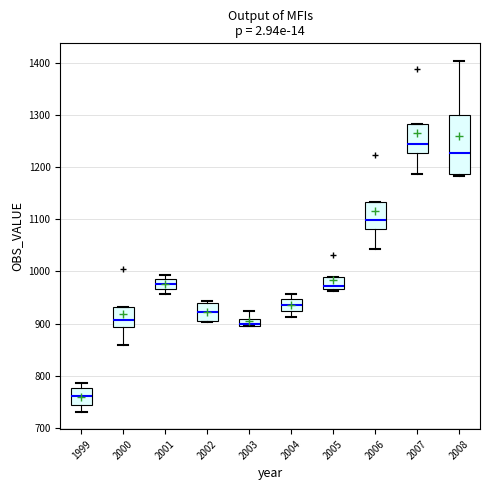

Which box has the highest median line?

2007